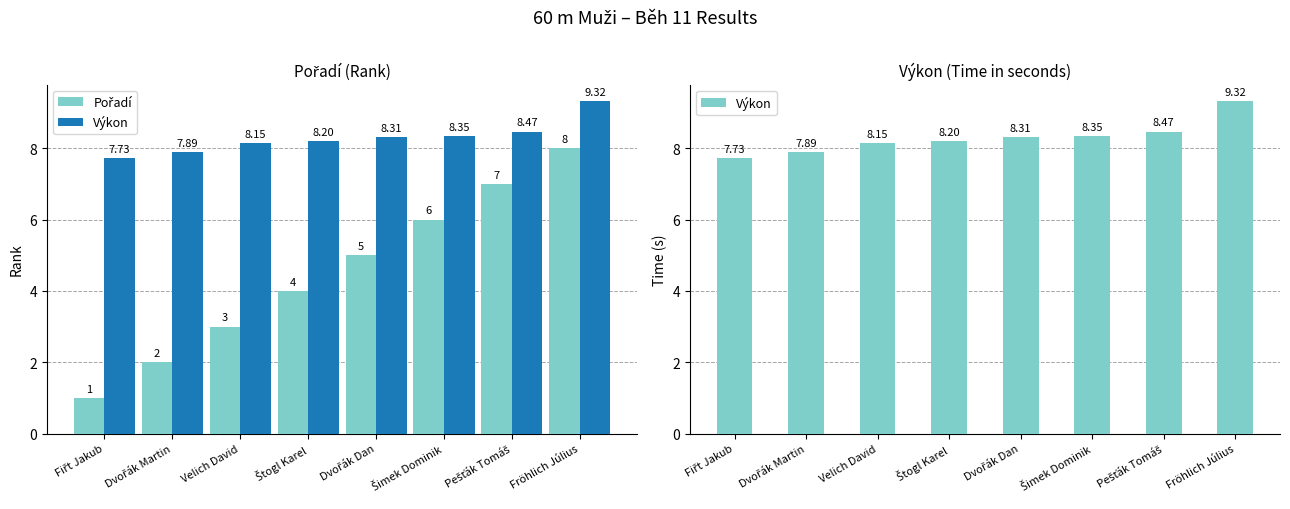

Which has a higher value, Pešťák Tomáš or Štogl Karel?

Pešťák Tomáš